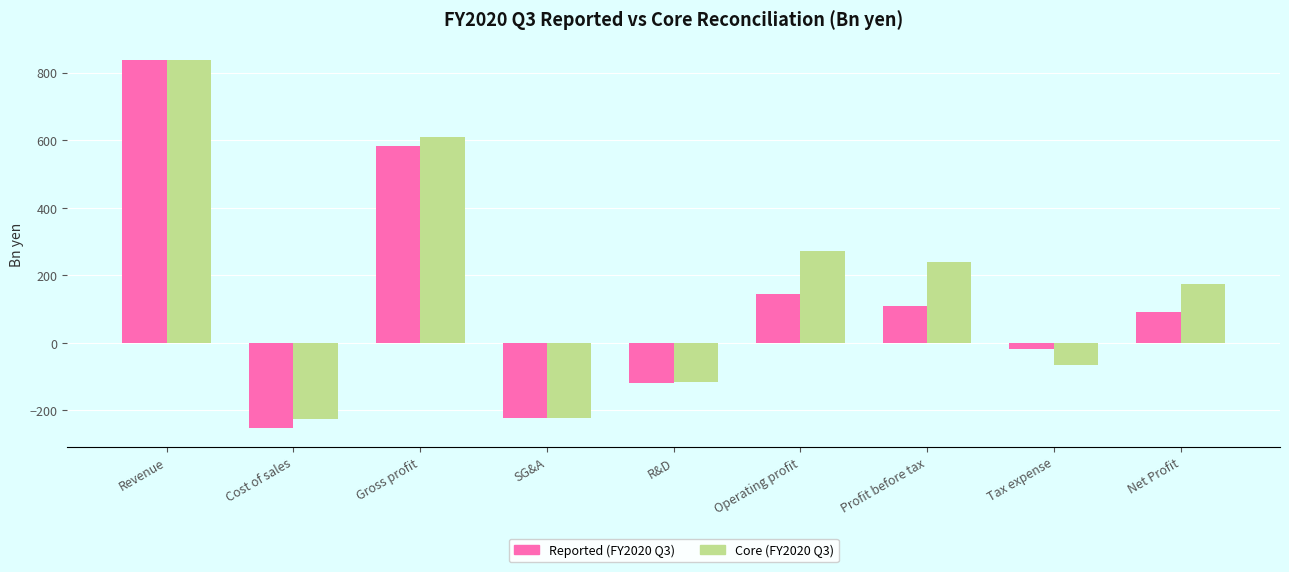

Rank the series by their average value, from highest to lowest.

Core (FY2020 Q3), Reported (FY2020 Q3)